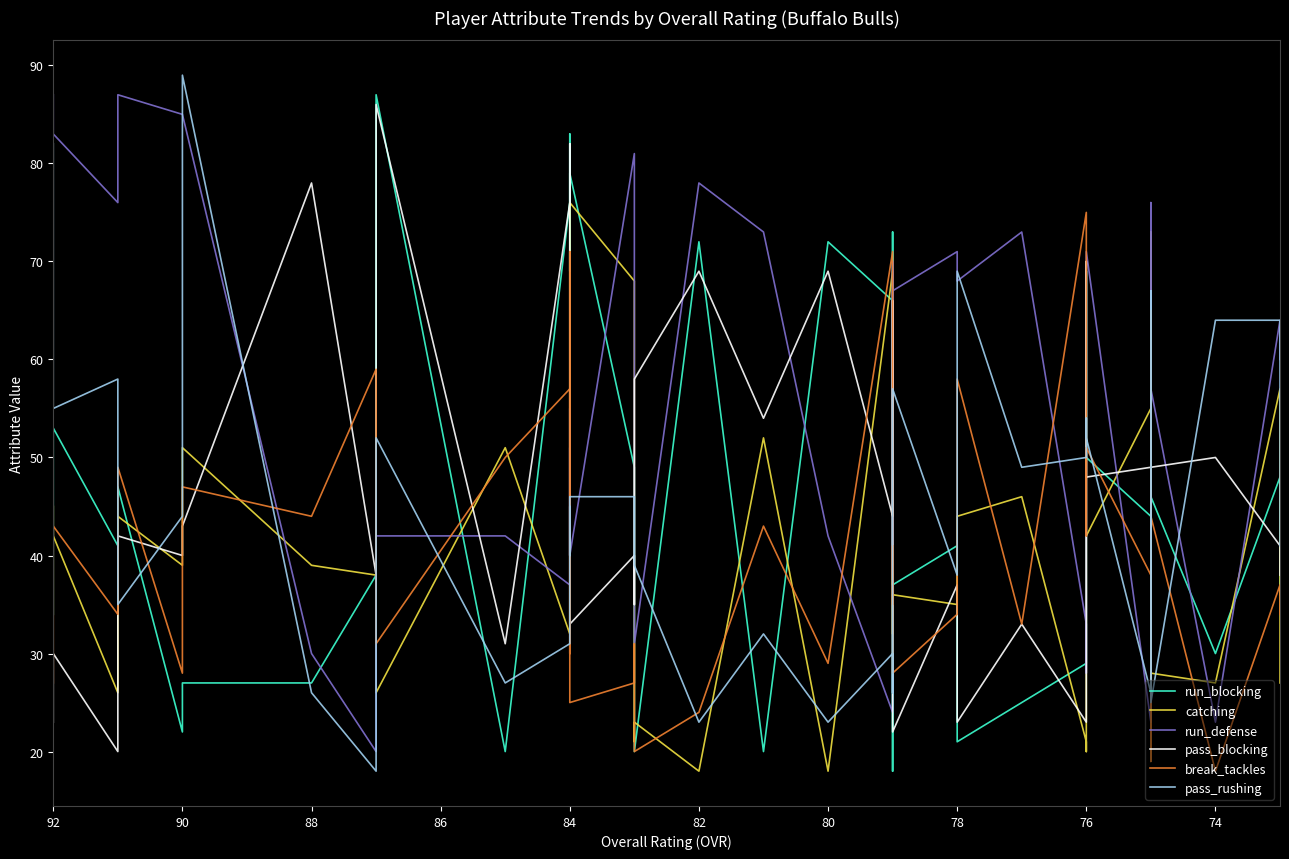

Reading right to left, extract all data points from this chart.

run_blocking: 36	48	30	46	69	53	58	50	44	50	69	29	25	21	41	37	73	18	66	72	20	72	20	23	49	79	69	82	83	76	20	87	38	27	27	22	47	41	53	34
catching: 27	57	27	28	73	19	33	40	55	42	20	21	46	44	35	36	32	69	69	18	52	18	23	21	68	76	75	58	55	32	51	26	38	39	51	39	44	26	42	45
run_defense: 60	64	23	57	42	76	69	64	23	71	28	33	73	68	71	67	38	70	24	42	73	78	31	79	81	40	55	40	51	37	42	42	20	30	85	85	87	76	83	87
pass_blocking: 38	41	50	49	37	53	53	23	49	48	70	23	33	23	37	22	66	47	44	69	54	69	58	35	40	33	54	80	82	76	31	86	38	78	43	40	42	20	30	23
break_tackles: 34	37	18	44	65	22	19	25	38	51	42	75	33	58	34	28	41	35	71	29	43	24	20	31	27	25	71	46	30	57	50	31	59	44	47	28	49	34	43	27
pass_rushing: 41	64	64	25	42	67	54	63	26	52	54	50	49	69	38	57	29	26	30	23	32	23	39	40	46	46	43	40	45	31	27	52	18	26	89	44	35	58	55	82